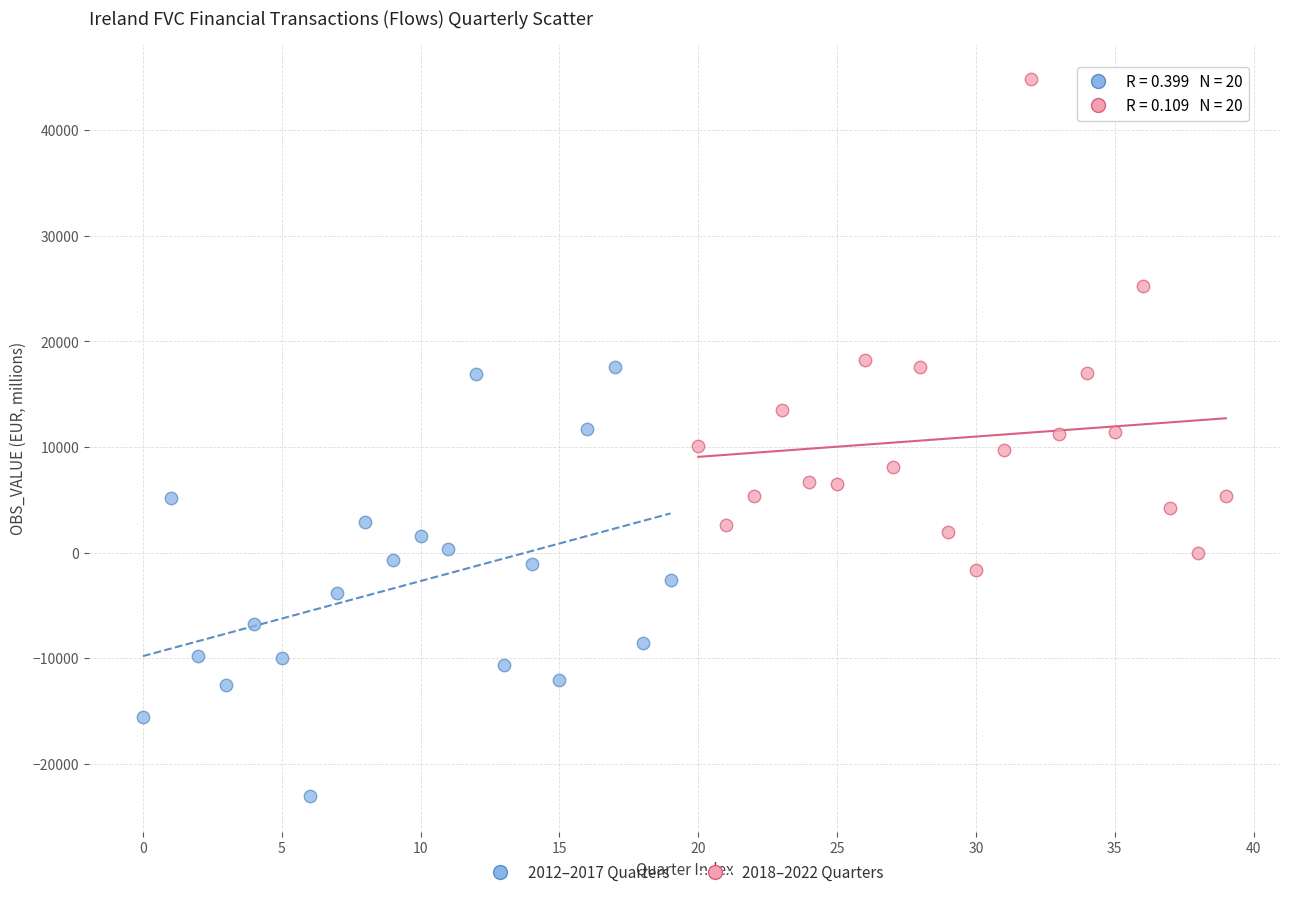

Which series contains the highest Y value?

2018–2022 Quarters